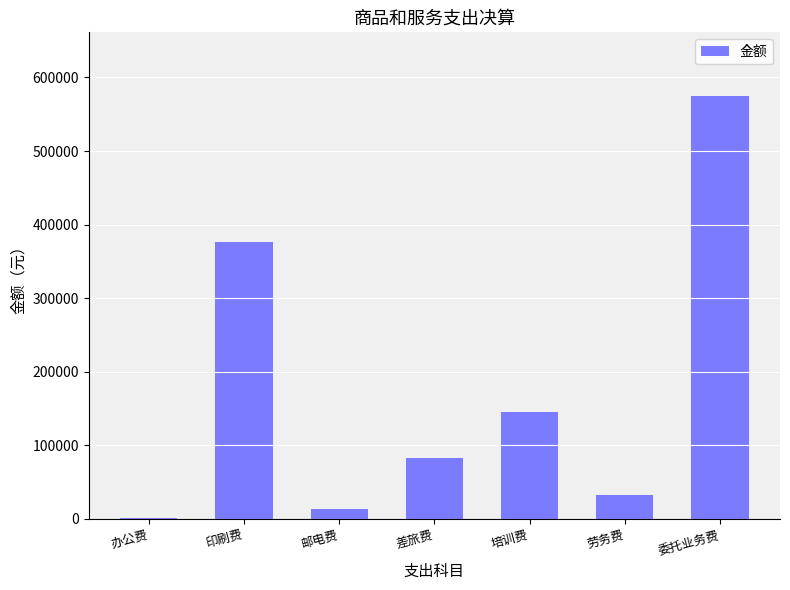

Between 培训费 and 邮电费, which is larger?

培训费